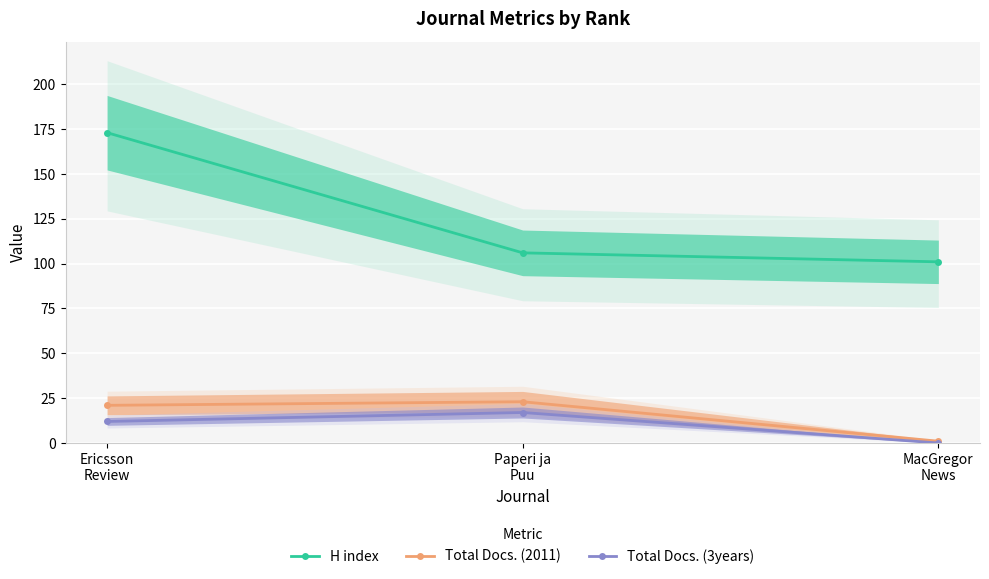

What is the label of the 3rd point from the right?

Ericsson
Review